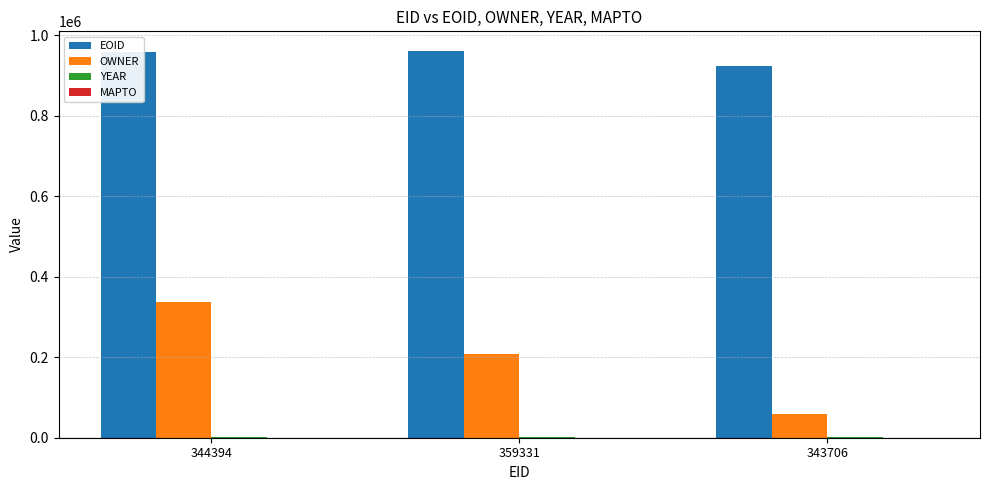

At which label is EOID closest to 943220?

344394